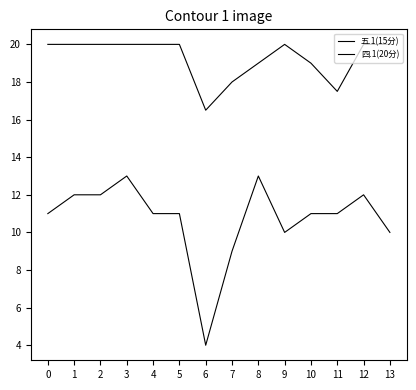

Reading left to right, extract all data points from this chart.

五.1(15分): 11.0	12.0	12.0	13.0	11.0	11.0	4.0	9.0	13.0	10.0	11.0	11.0	12.0	10.0
四.1(20分): 20.0	20.0	20.0	20.0	20.0	20.0	16.5	18.0	19.0	20.0	19.0	17.5	20.0	20.0